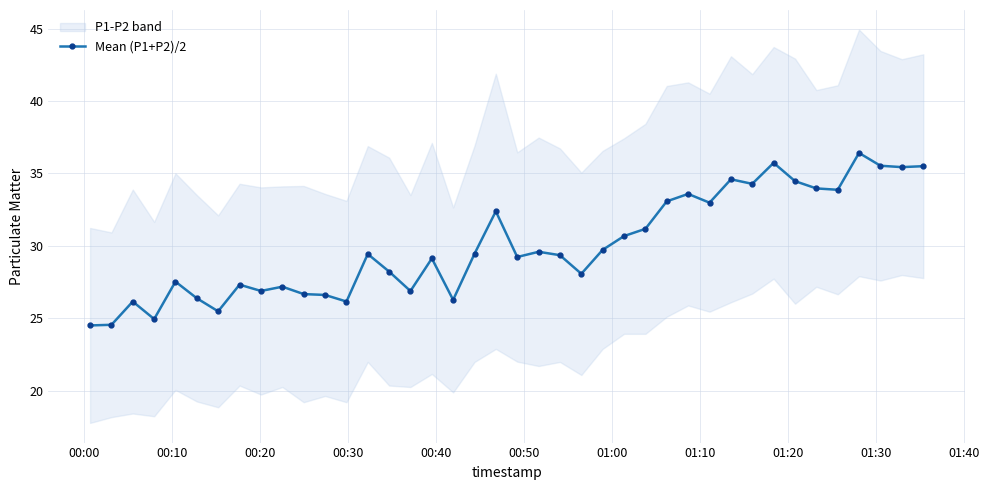

How many values are below 29?

17